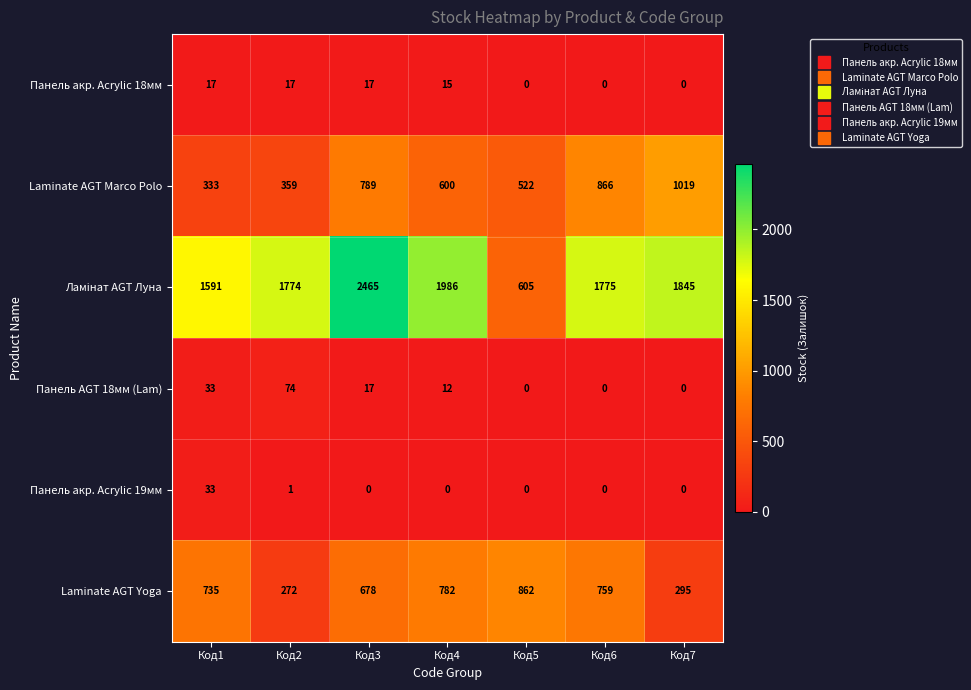

What is the average value of the Laminate AGT Marco Polo series?

641